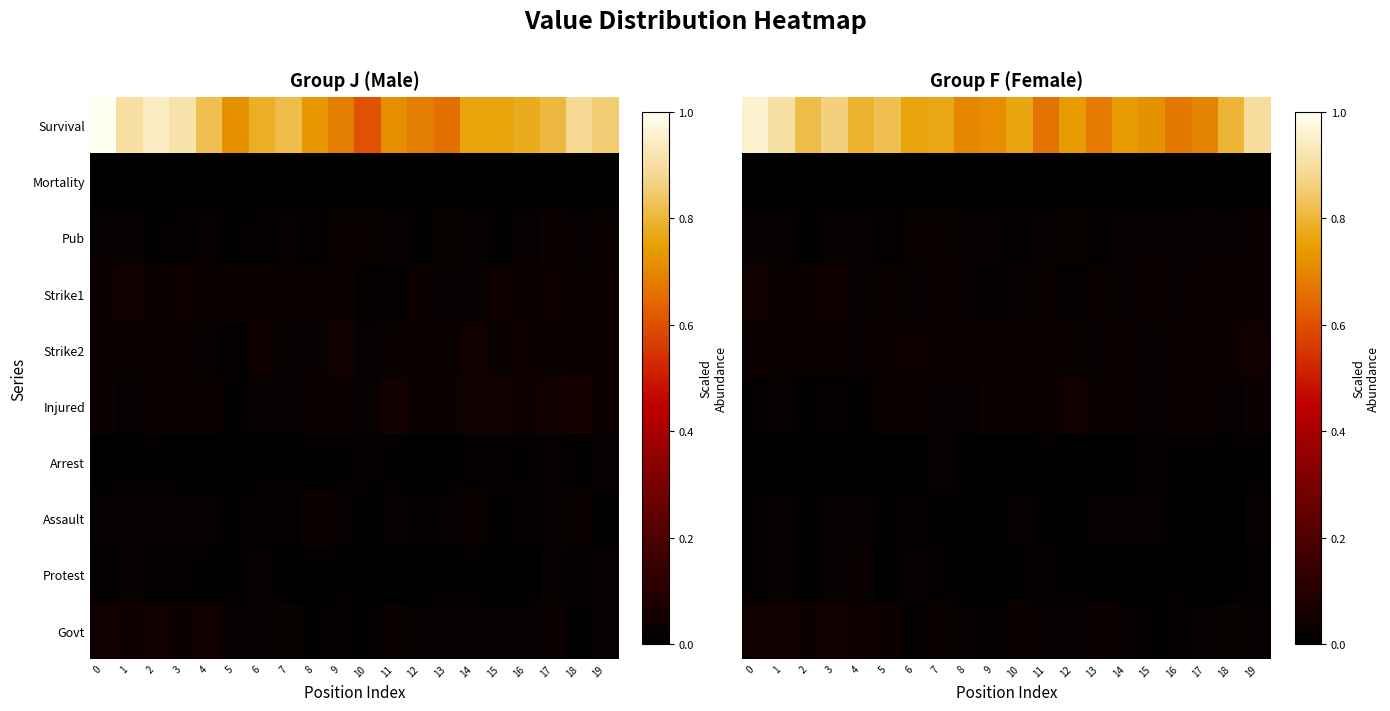

How many distinct data groups are displayed?

10